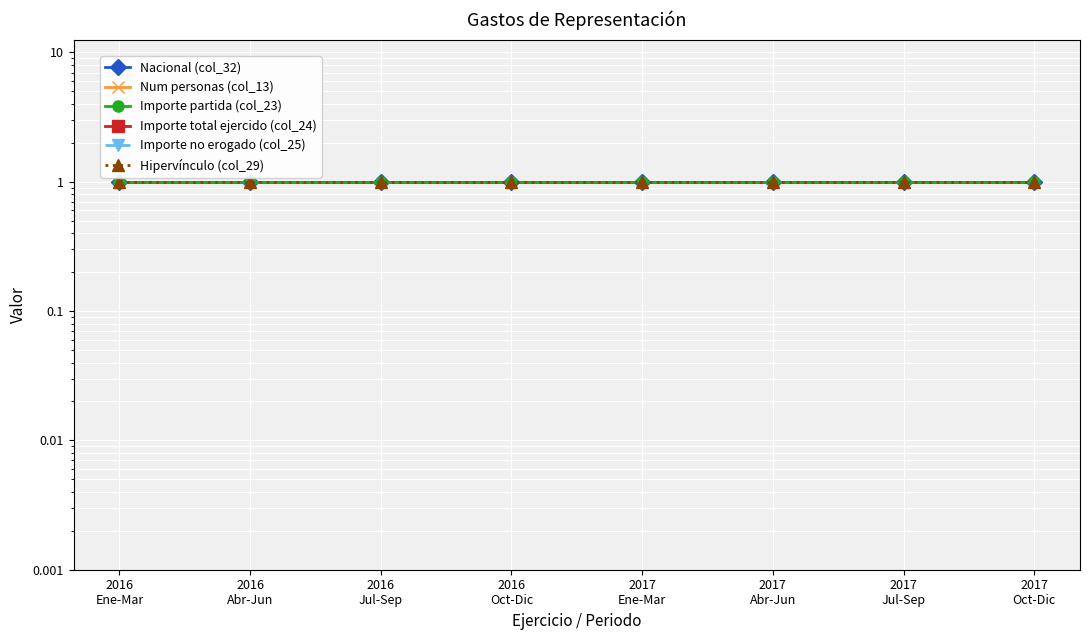

Reading right to left, transcribe all the data shown in this chart.

Nacional (col_32): 2017
Oct-Dic=1	2017
Jul-Sep=1	2017
Abr-Jun=1	2017
Ene-Mar=1	2016
Oct-Dic=1	2016
Jul-Sep=1	2016
Abr-Jun=1	2016
Ene-Mar=1
Num personas (col_13): 2017
Oct-Dic=0	2017
Jul-Sep=0	2017
Abr-Jun=0	2017
Ene-Mar=0	2016
Oct-Dic=0	2016
Jul-Sep=0	2016
Abr-Jun=0	2016
Ene-Mar=0
Importe partida (col_23): 2017
Oct-Dic=1	2017
Jul-Sep=1	2017
Abr-Jun=1	2017
Ene-Mar=1	2016
Oct-Dic=1	2016
Jul-Sep=1	2016
Abr-Jun=1	2016
Ene-Mar=1
Importe total ejercido (col_24): 2017
Oct-Dic=0	2017
Jul-Sep=0	2017
Abr-Jun=0	2017
Ene-Mar=0	2016
Oct-Dic=0	2016
Jul-Sep=0	2016
Abr-Jun=0	2016
Ene-Mar=0
Importe no erogado (col_25): 2017
Oct-Dic=0	2017
Jul-Sep=0	2017
Abr-Jun=0	2017
Ene-Mar=0	2016
Oct-Dic=0	2016
Jul-Sep=0	2016
Abr-Jun=0	2016
Ene-Mar=0
Hipervínculo (col_29): 2017
Oct-Dic=1	2017
Jul-Sep=1	2017
Abr-Jun=1	2017
Ene-Mar=1	2016
Oct-Dic=1	2016
Jul-Sep=1	2016
Abr-Jun=1	2016
Ene-Mar=1